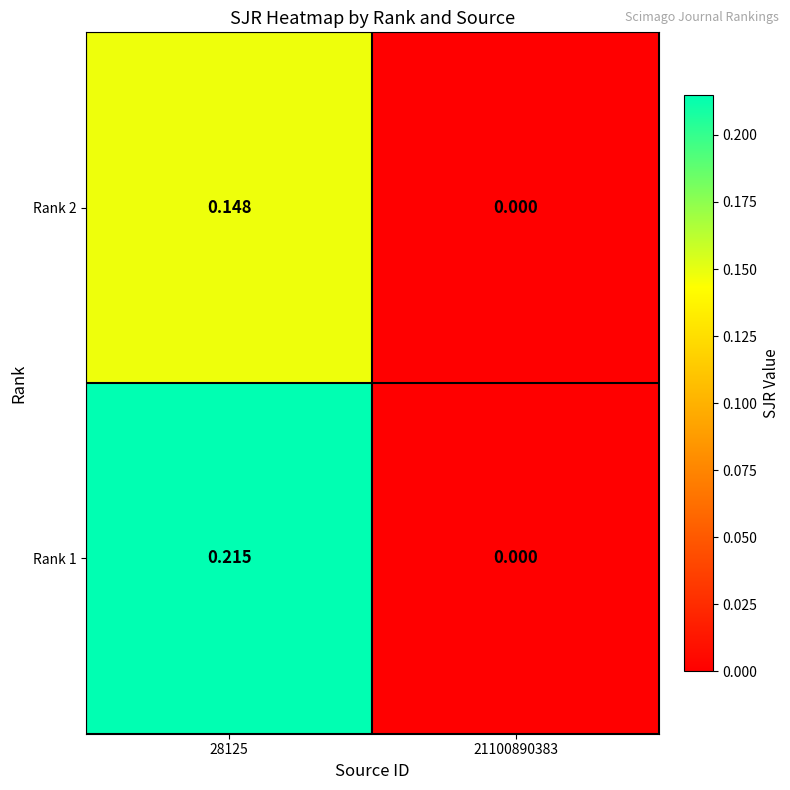

Reading left to right, transcribe all the data shown in this chart.

Rank 2: 28125=0.1	21100890383=0.0
Rank 1: 28125=0.2	21100890383=0.0